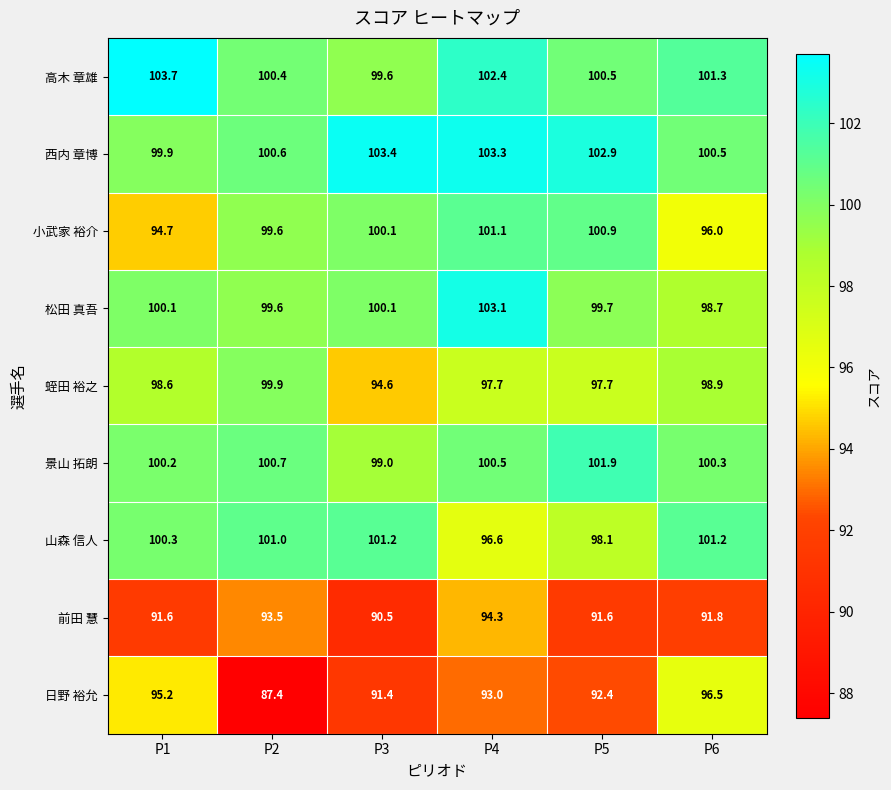

What is the difference between the second highest and minimum values in the 日野 裕允 series?

7.8